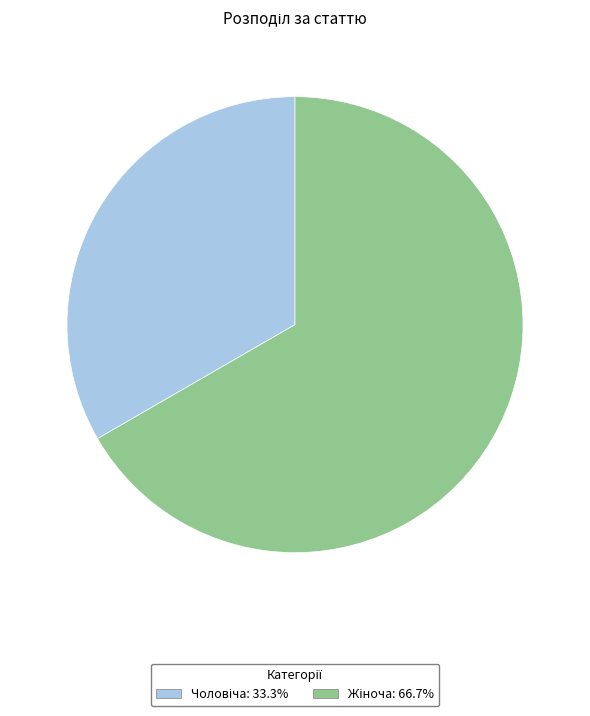

Does any single category account for the majority?

Yes